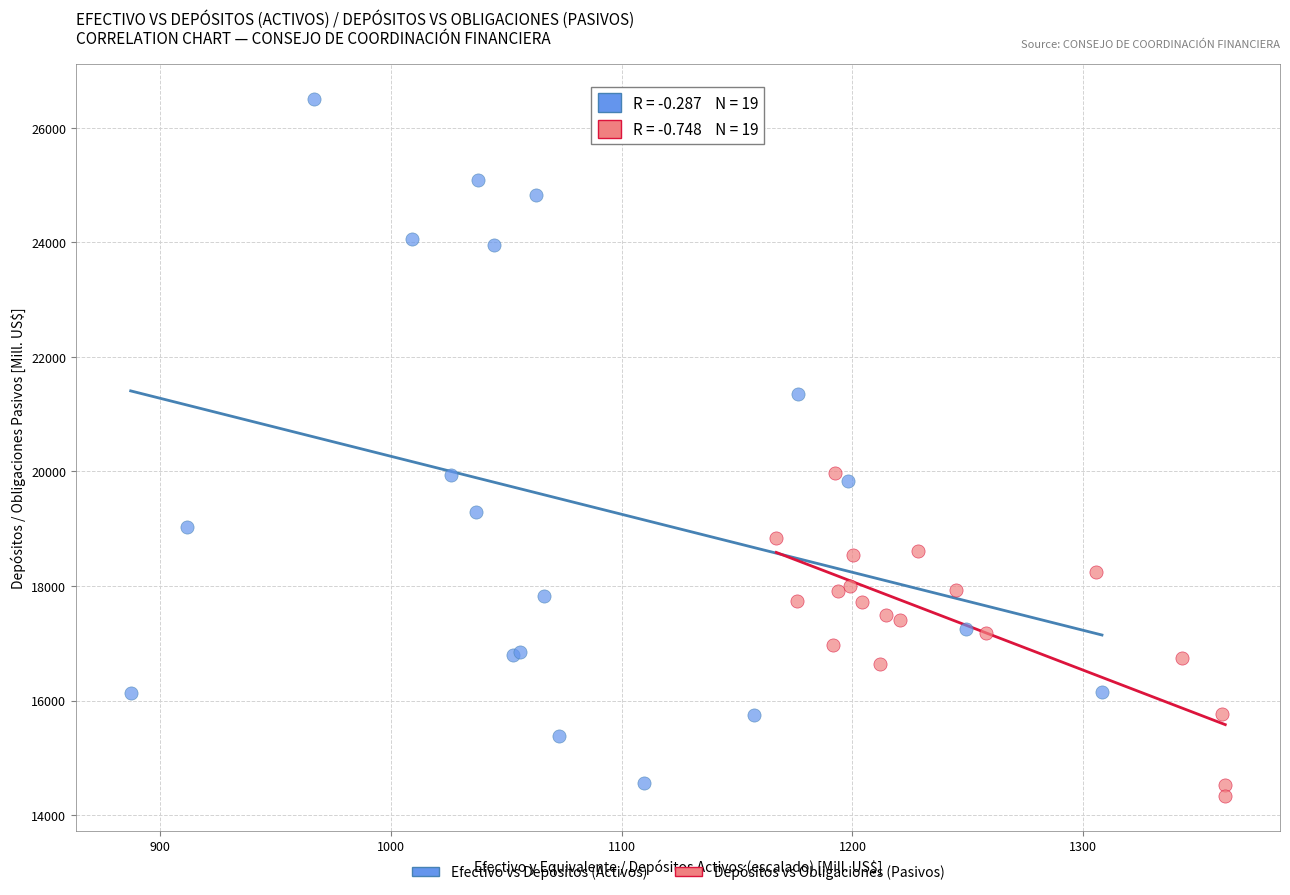

Which series reaches the maximum Y coordinate?

Efectivo vs Depósitos (Activos)